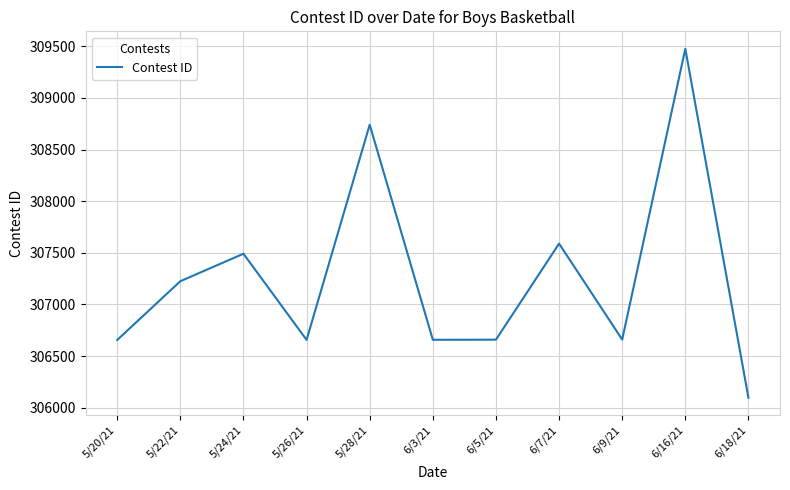

What is the approximate value at 5/20/21, to the nearest 100?

306700